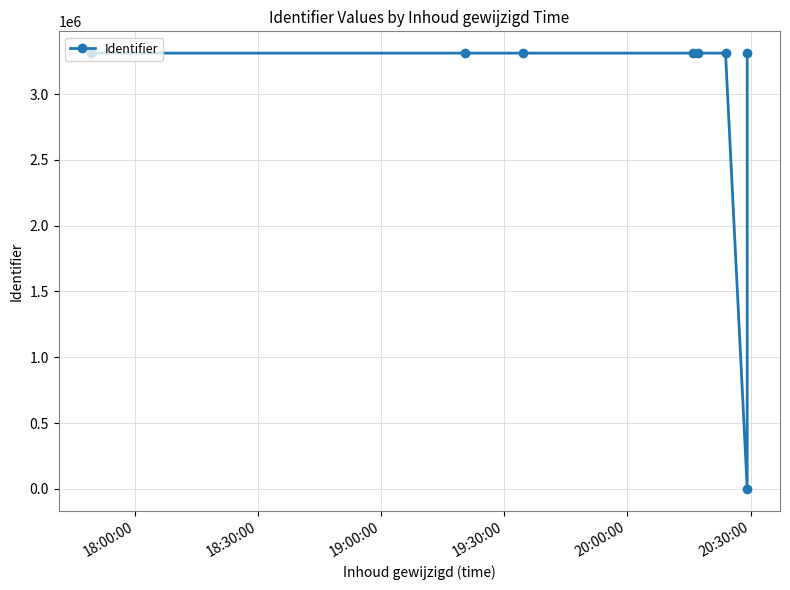

What is the change in value from 19:00:00 to 20:00:00?

-8